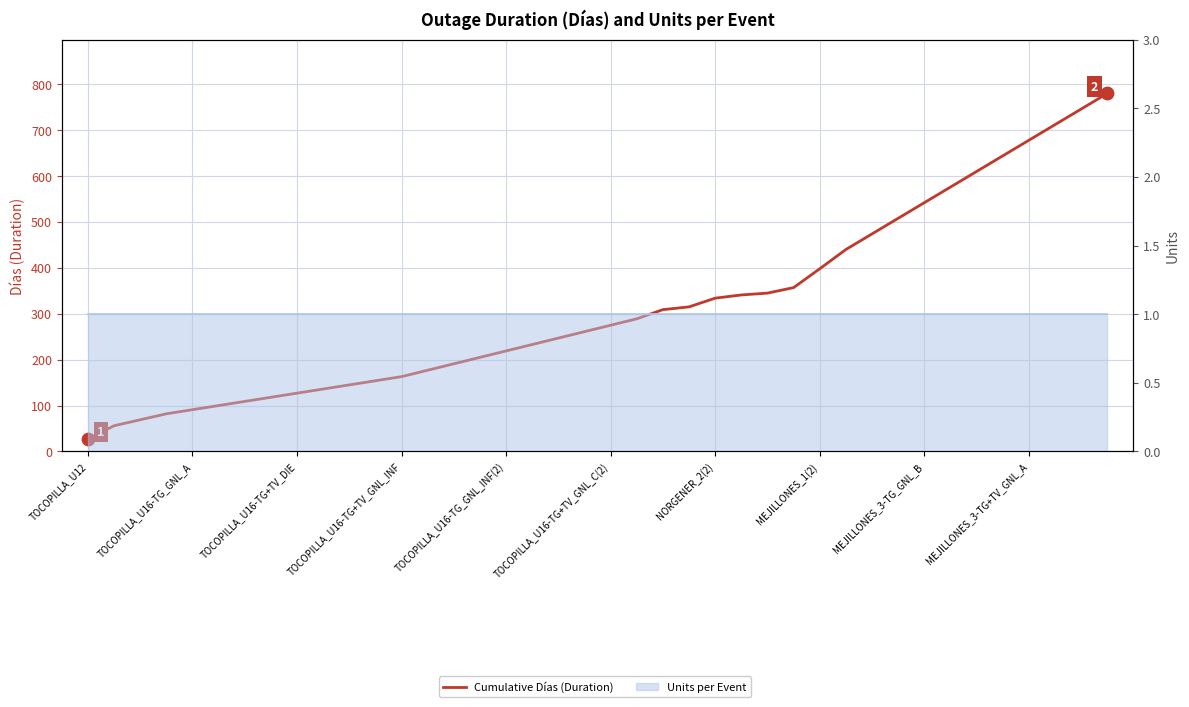

Between 20 and 30, which is larger?

30